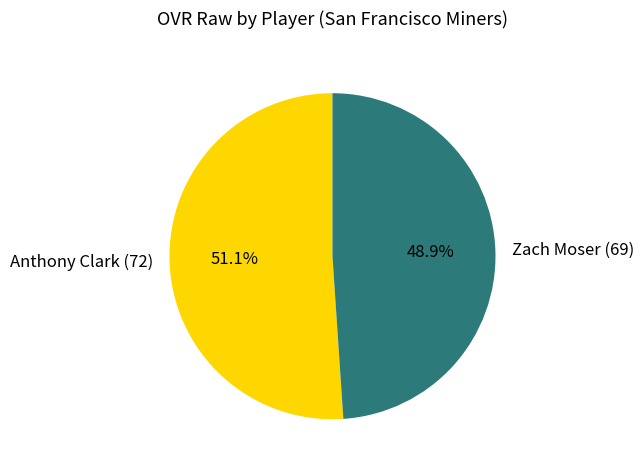

To the nearest percent, what percentage of the pie is Anthony Clark?

51%